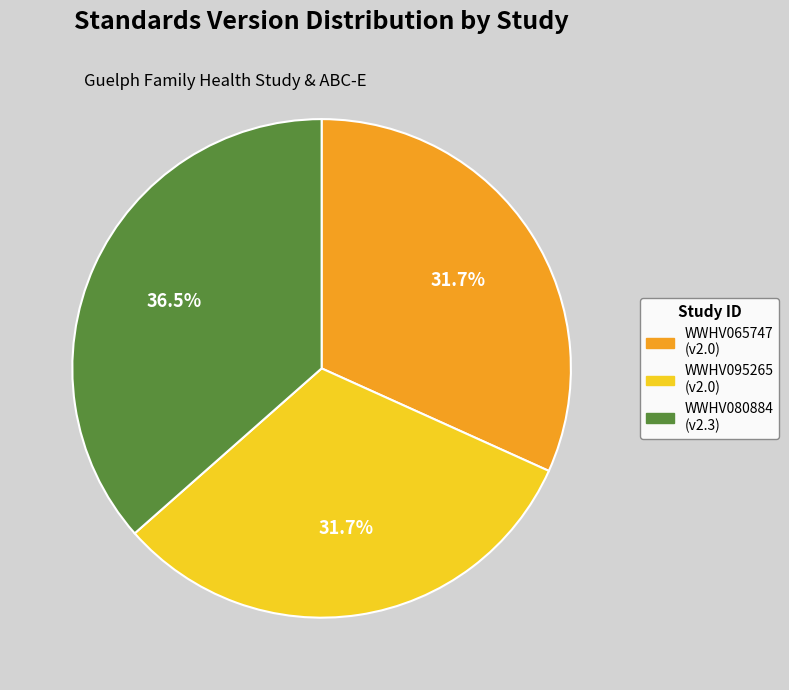

What is the largest slice in the pie chart?

WWHV080884